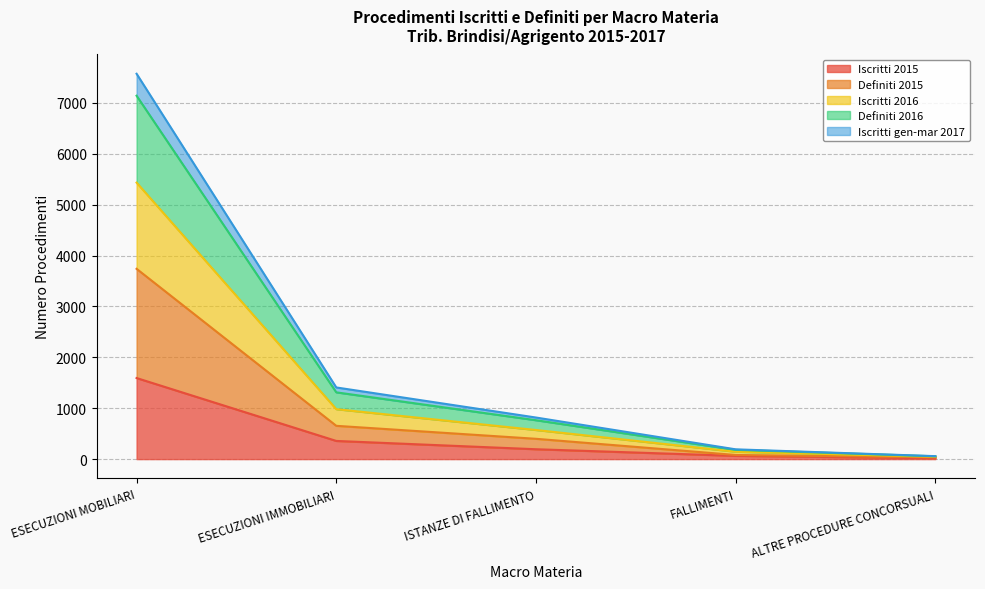

What is the total value across all series at ESECUZIONI MOBILIARI?

7572